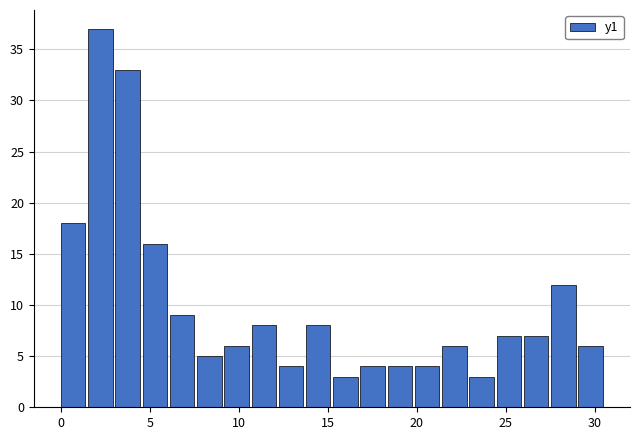

Read against the x-axis, roughly where is the centre of the tallest bar?

2.0